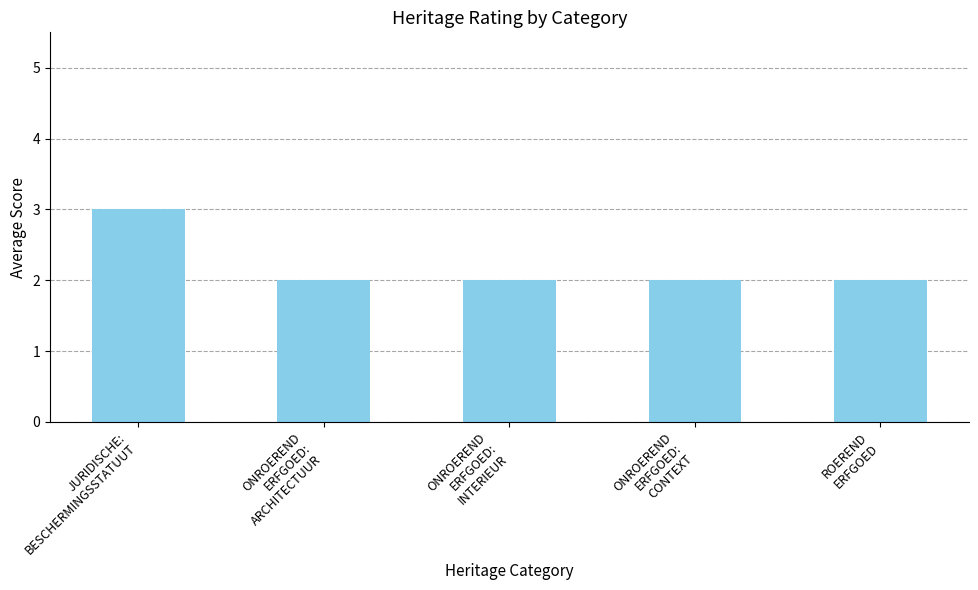

What is the greatest value displayed?

3